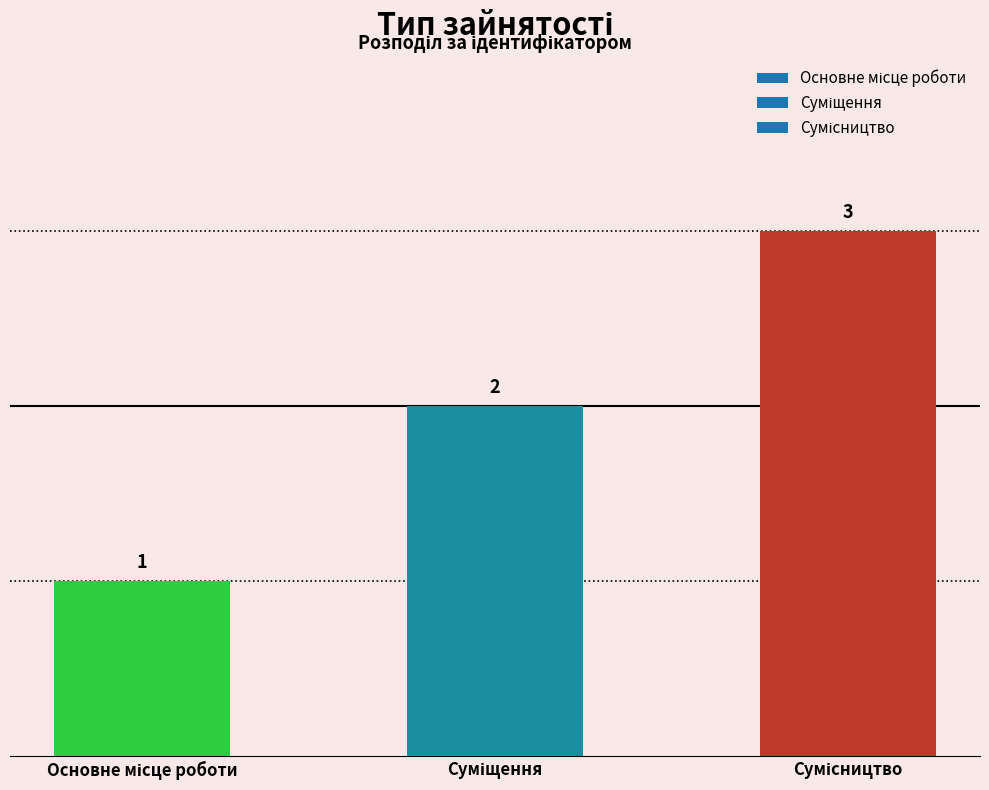

Are the bars horizontal?

No